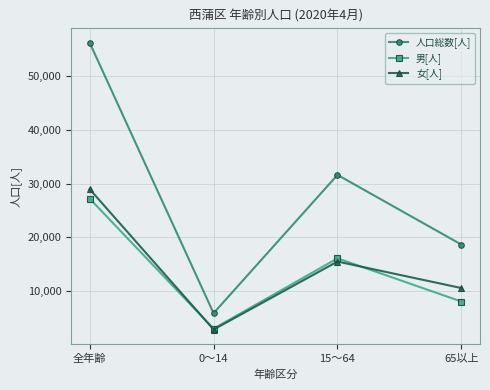

Read the 男[人] value at 0～14, to the nearest 100.

3000